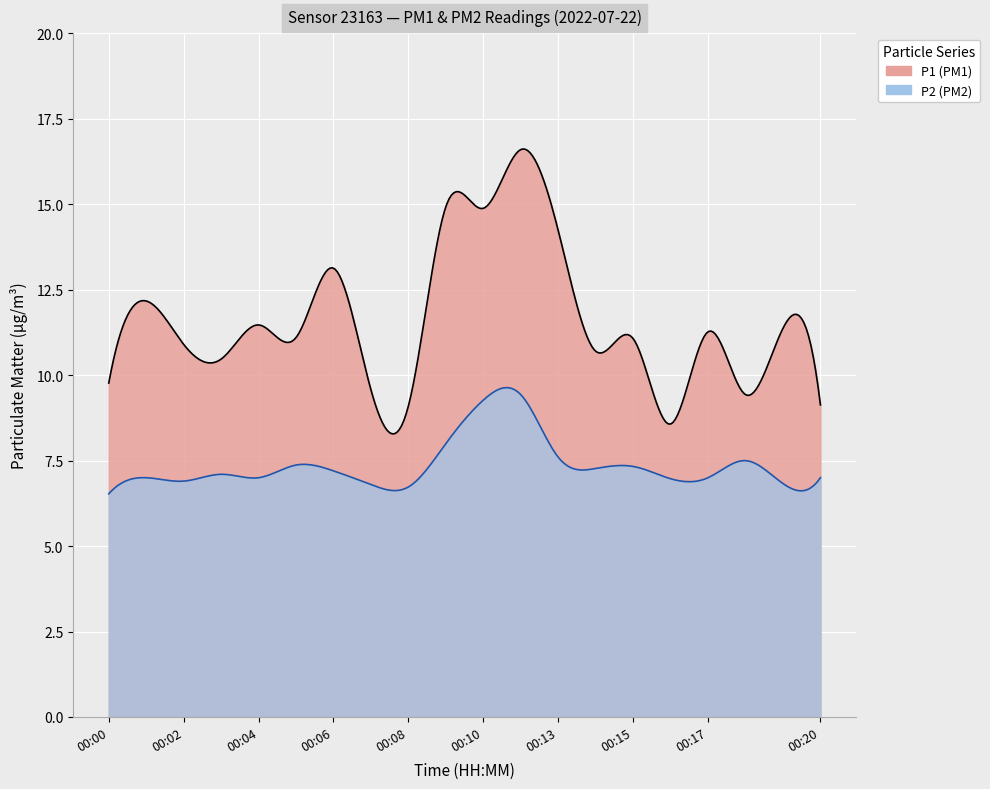

How many data points in P1 are less than 11?

9